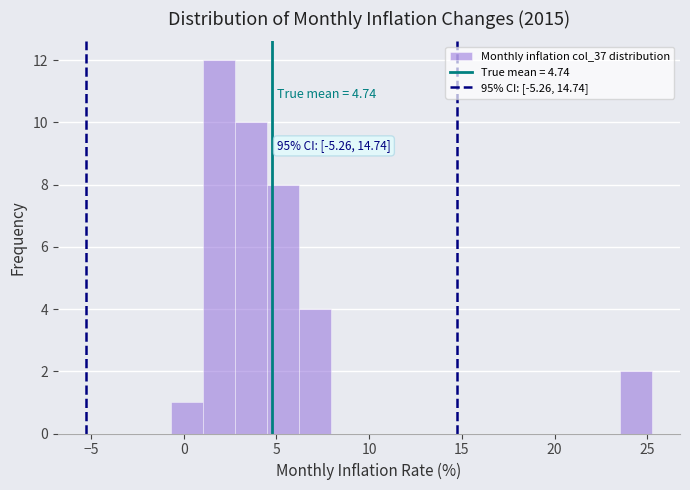

Around what value on the x-axis is the tallest bar? Give the approximate position of its centre, as read against the axis.

2.0